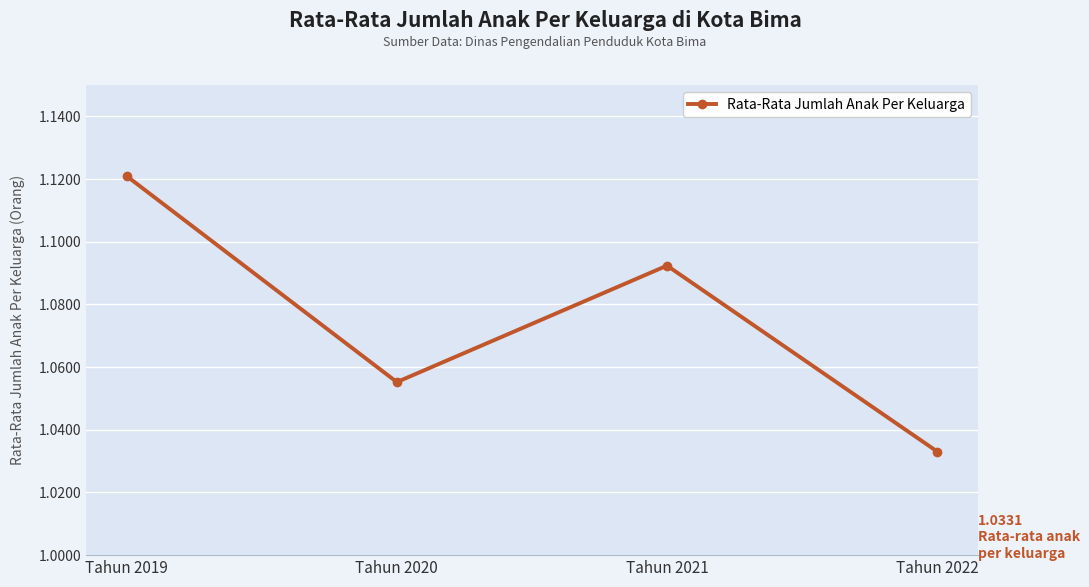

At which category does the chart reach its peak across all series?

Tahun 2019